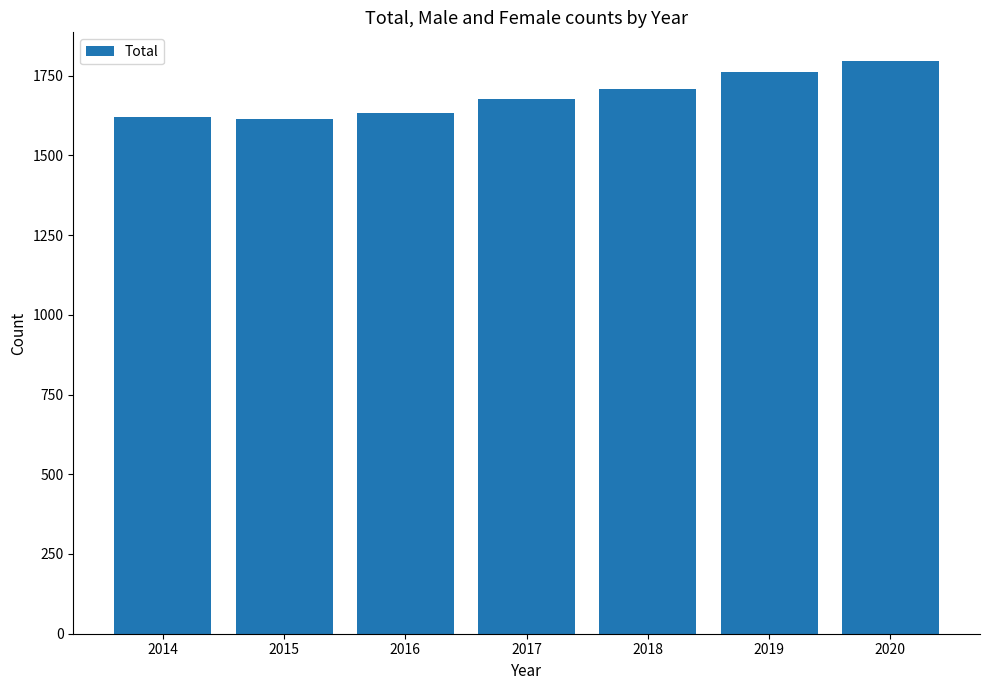

The value at 2014 is 2615. True or false?

False